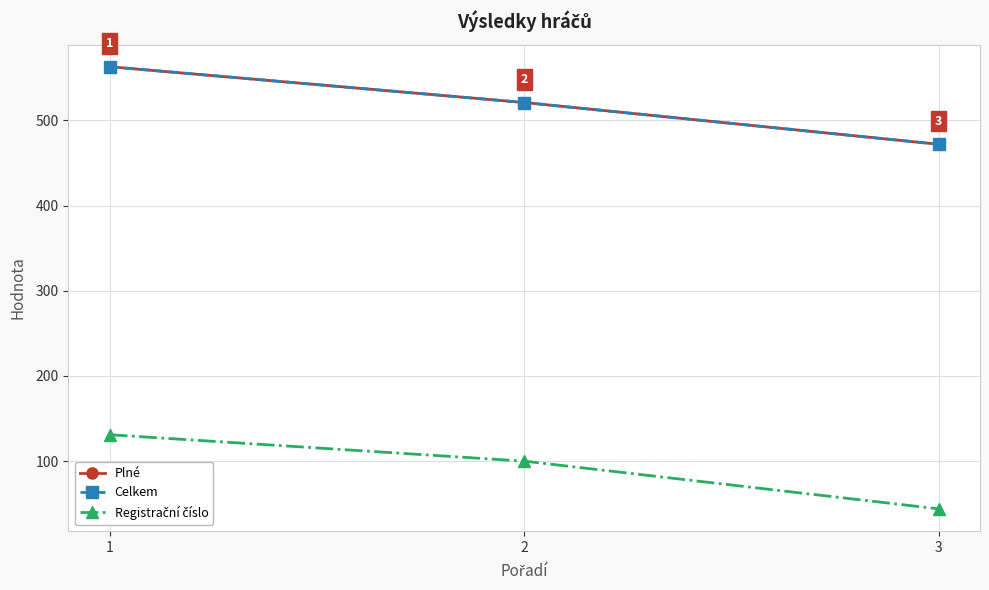

What is the difference between the maximum and minimum values in the Celkem series?

91